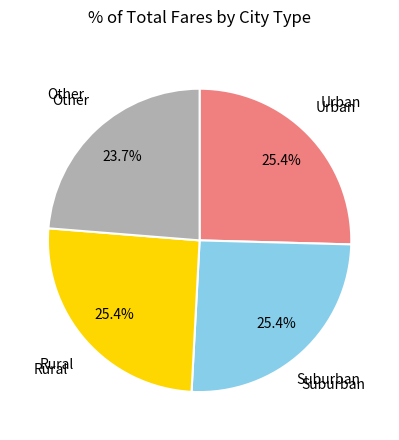

Which has a higher value, Other or Rural?

Rural